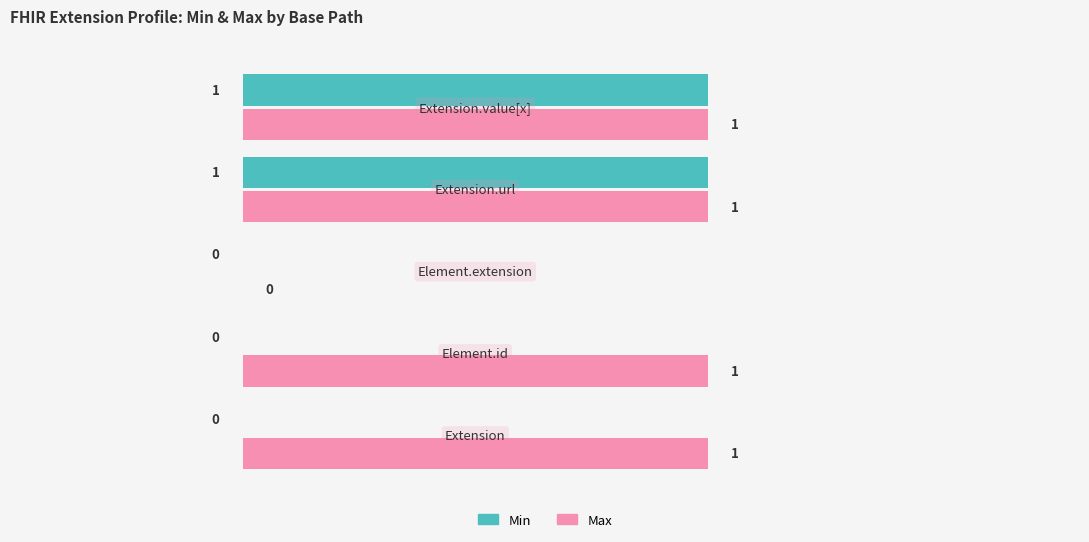

What are all the series names shown in the legend?

Min, Max